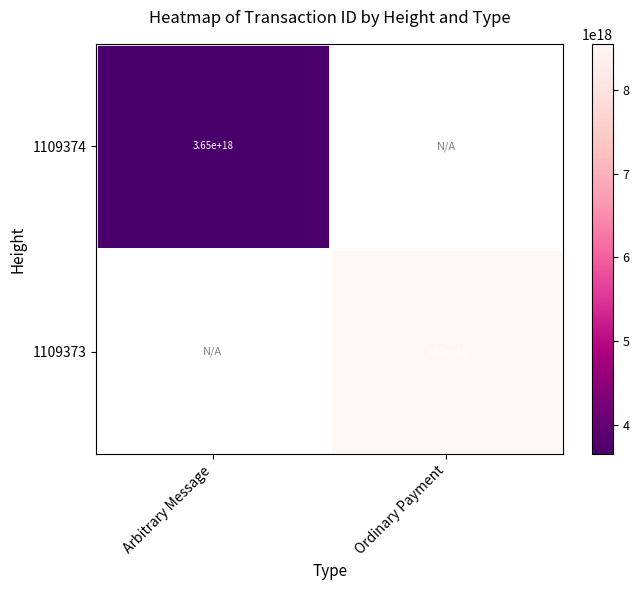

The 1109374 series shows 5389227727924235264 at Arbitrary Message. True or false?

False